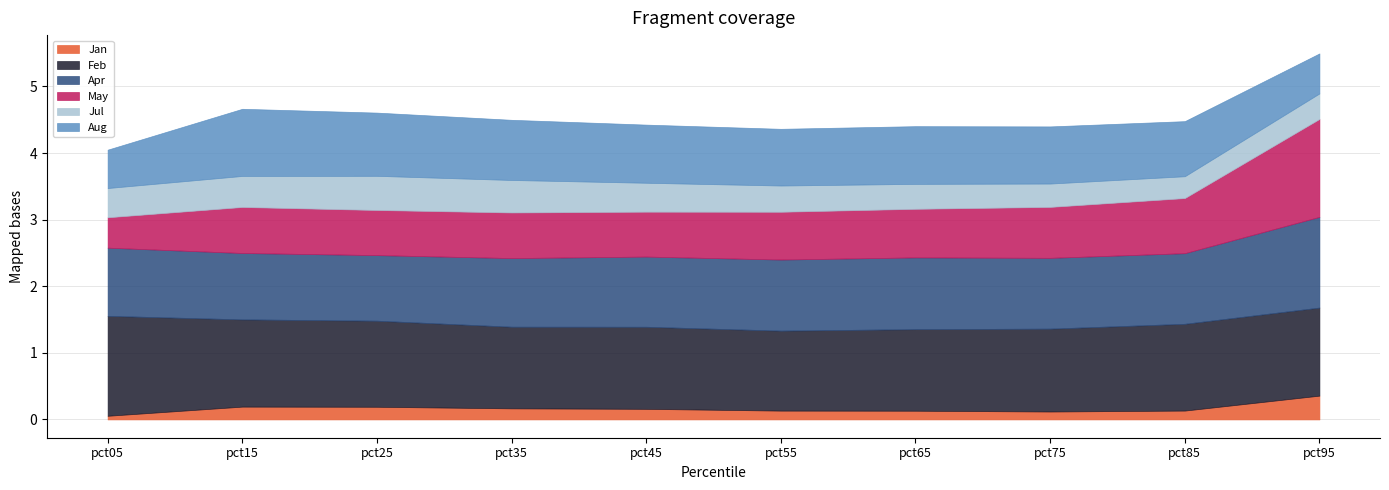

What is the total value across all series at pct65?

4.4